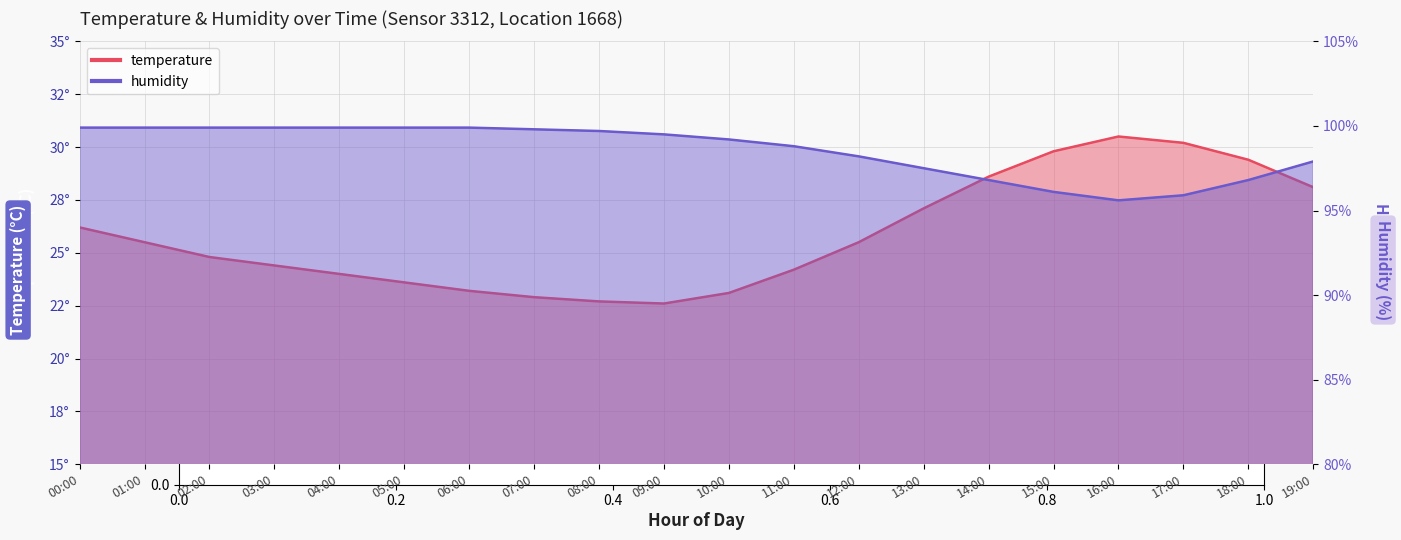

How many data points in humidity are above 99?

11